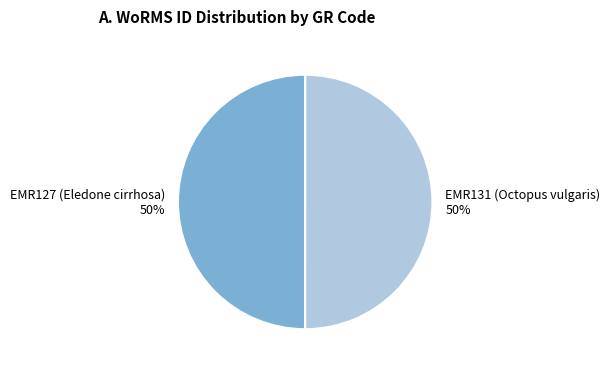

Approximately how many times larger is the value at EMR131 (Octopus vulgaris) compared to EMR127 (Eledone cirrhosa)?

1.0